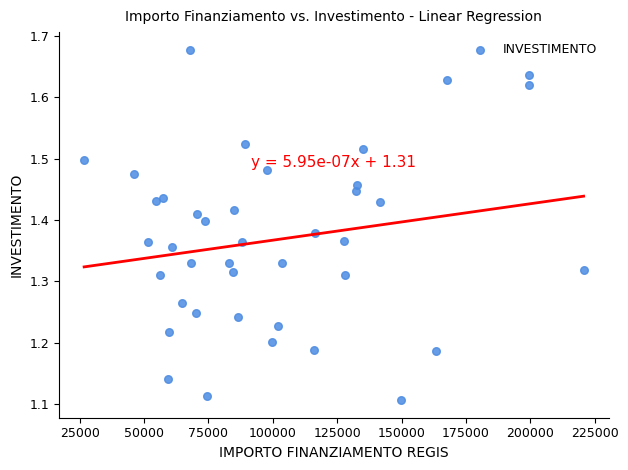

What is the range of X values (max minus min)?

193933.1